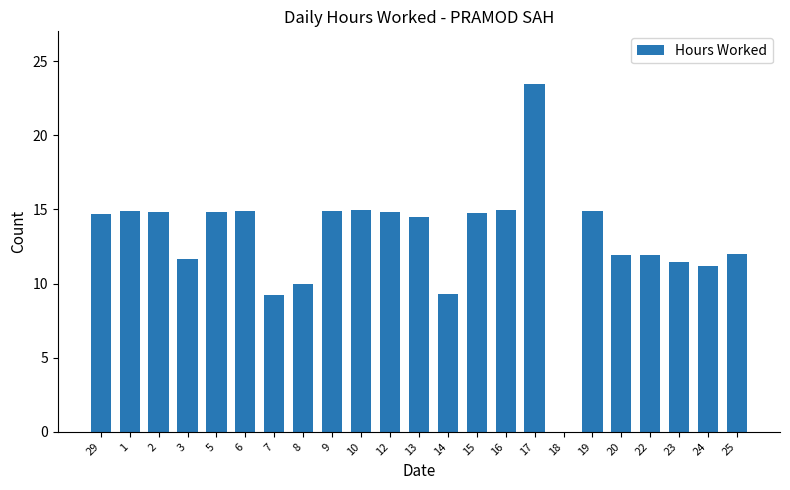

What is the sum of all values?

300.2